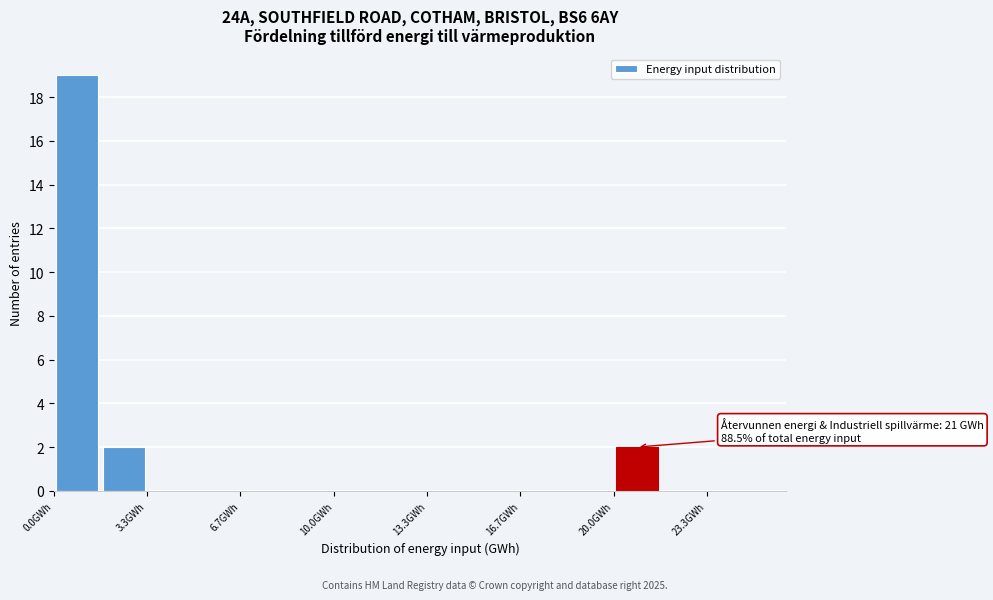

Read against the x-axis, roughly where is the centre of the tallest bar?

1.0